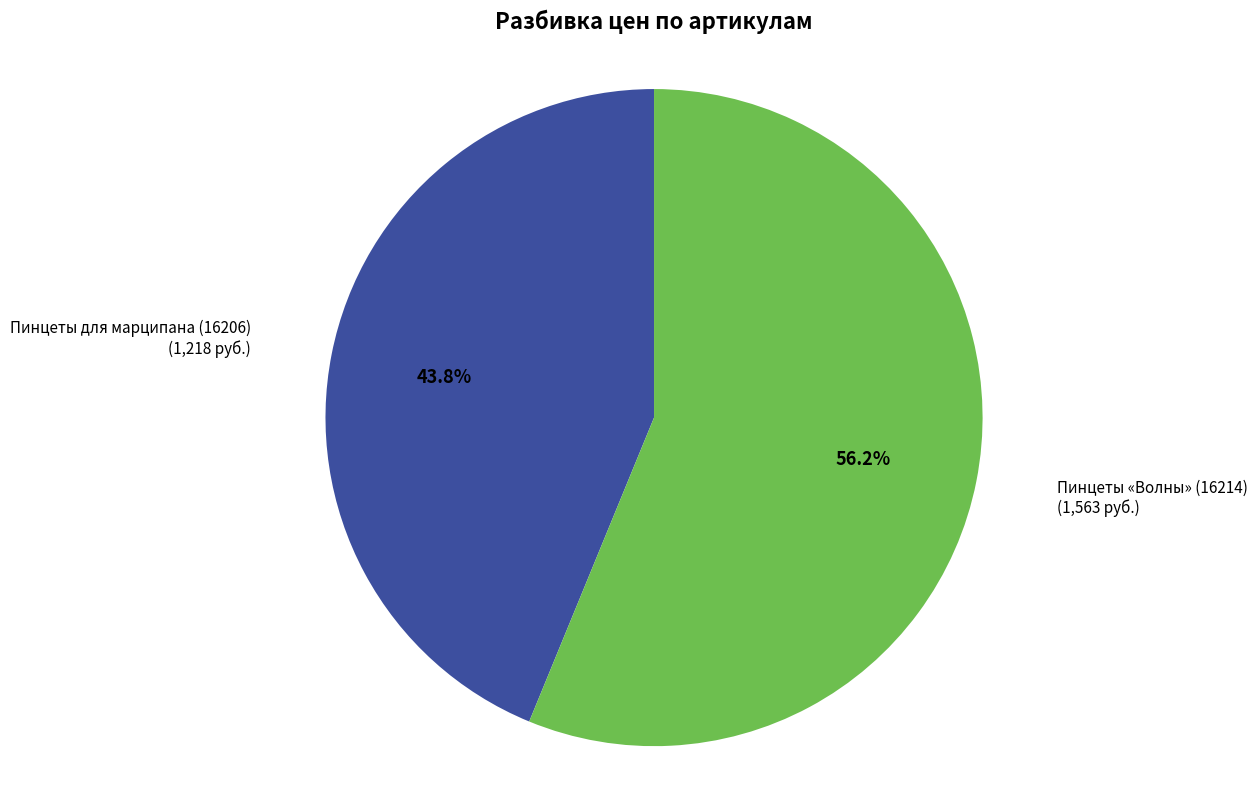

Is there any slice that represents more than half of the pie?

Yes